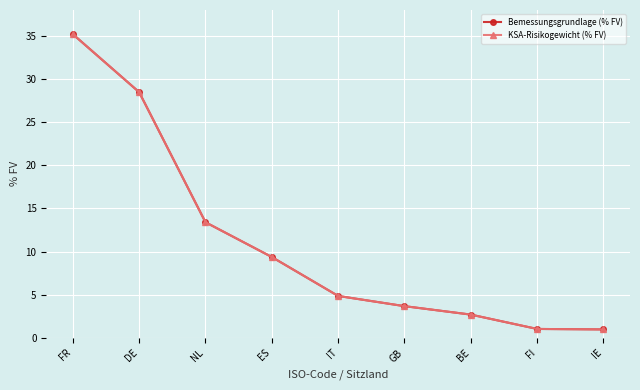

What is the sum of all KSA-Risikogewicht (% FV) values?

99.6